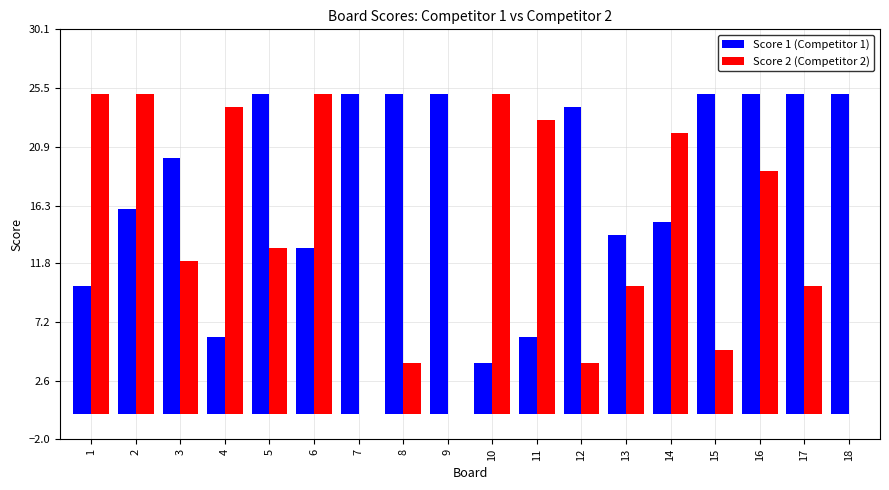

Reading right to left, list all the values displayed in this chart.

Score 1: 25	25	25	25	15	14	24	6	4	25	25	25	13	25	6	20	16	10
Score 2: 0	10	19	5	22	10	4	23	25	0	4	0	25	13	24	12	25	25